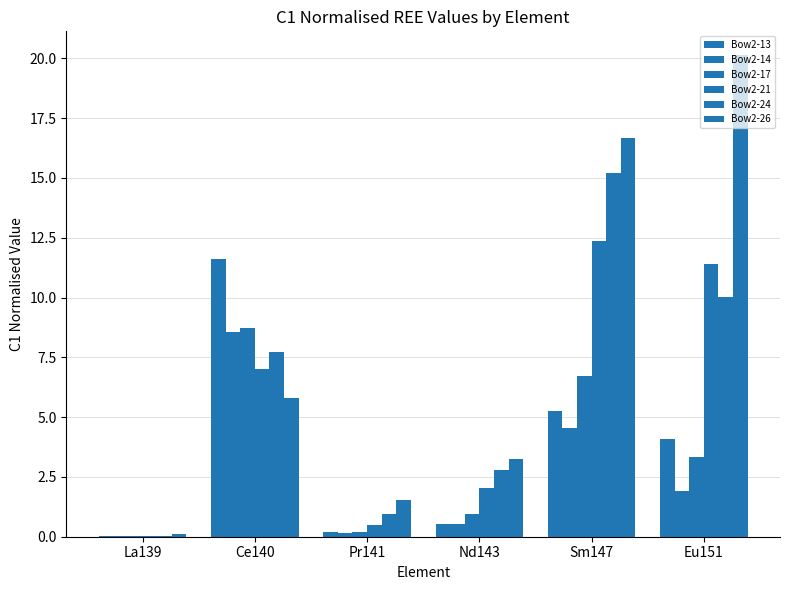

At which label is Bow2-21 closest to 6?

Ce140